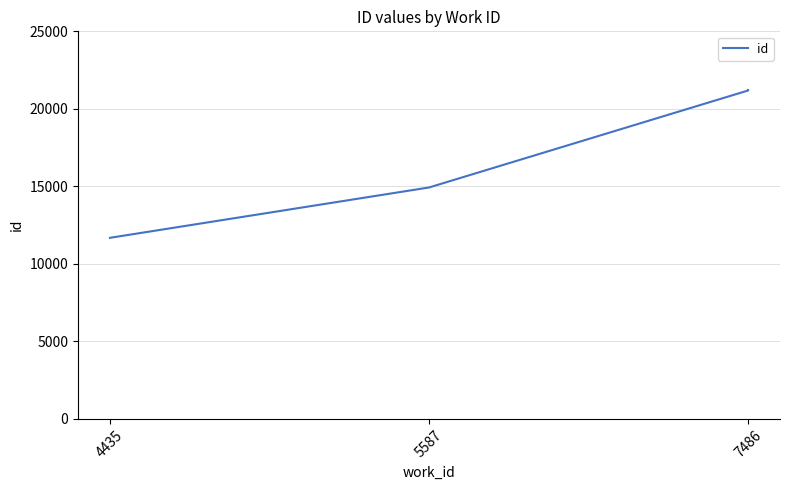

Is it true that the value at 4435 is 20977?

False